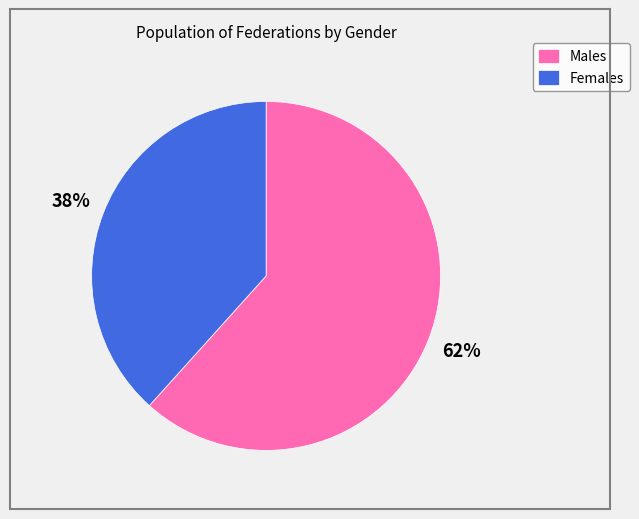

Rank the categories by value from lowest to highest.

Females, Males